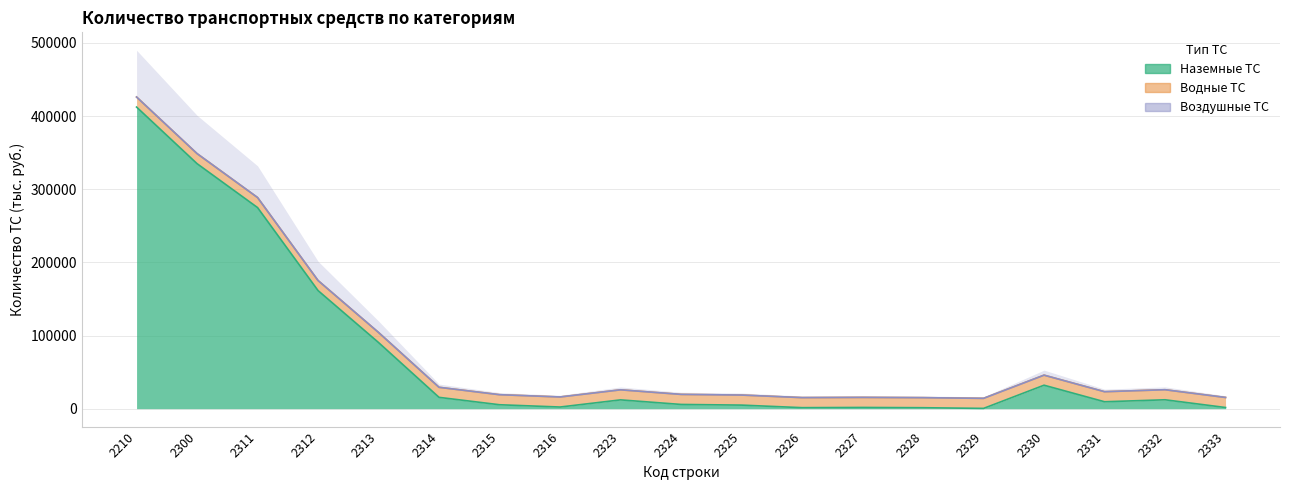

Read the Наземные ТС value at 2313.

90390